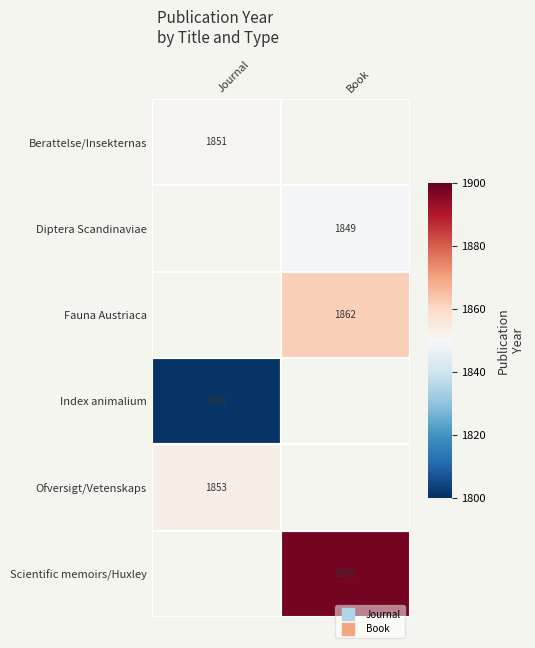

What is the sum of the Diptera Scandinaviae values at Book and Journal?

1849